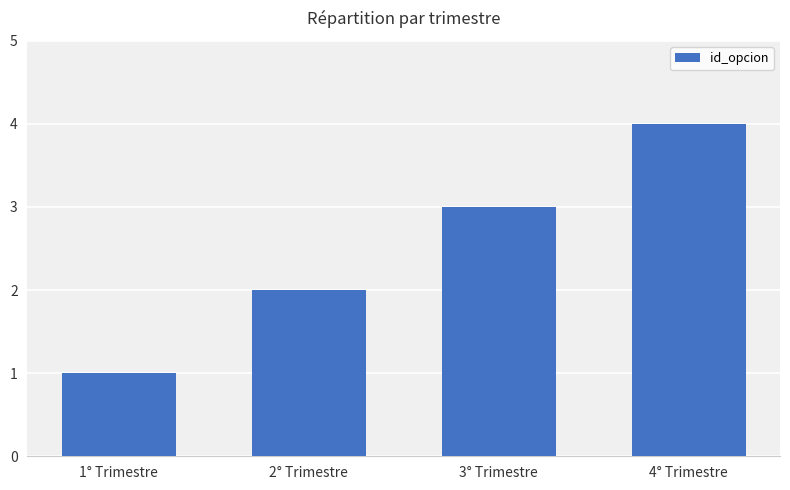

What is the smallest value displayed?

1